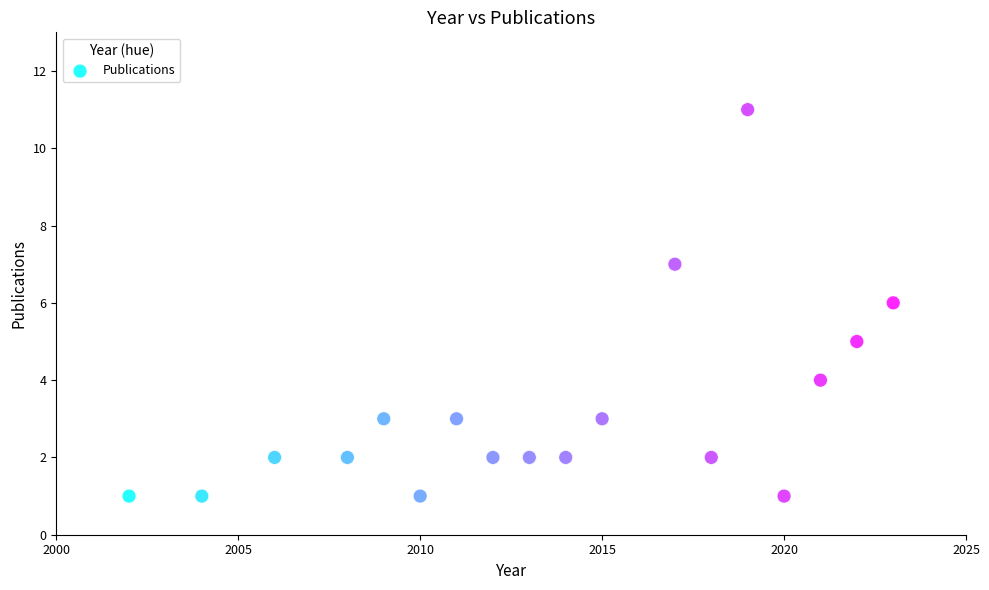

What is the range of Y values (max minus min)?

10